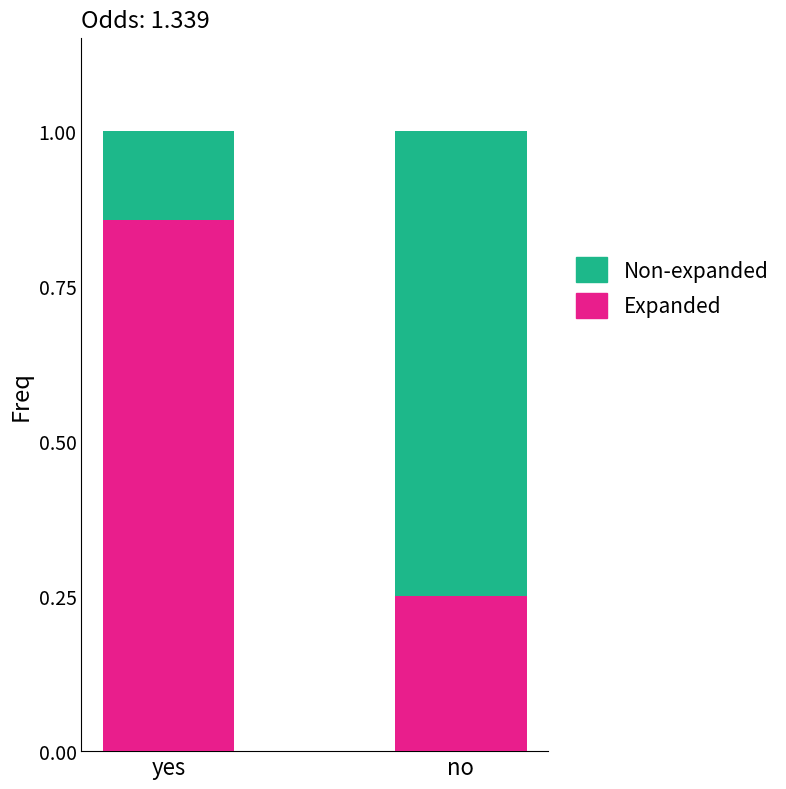

What is the sum of all Expanded values?

1.1